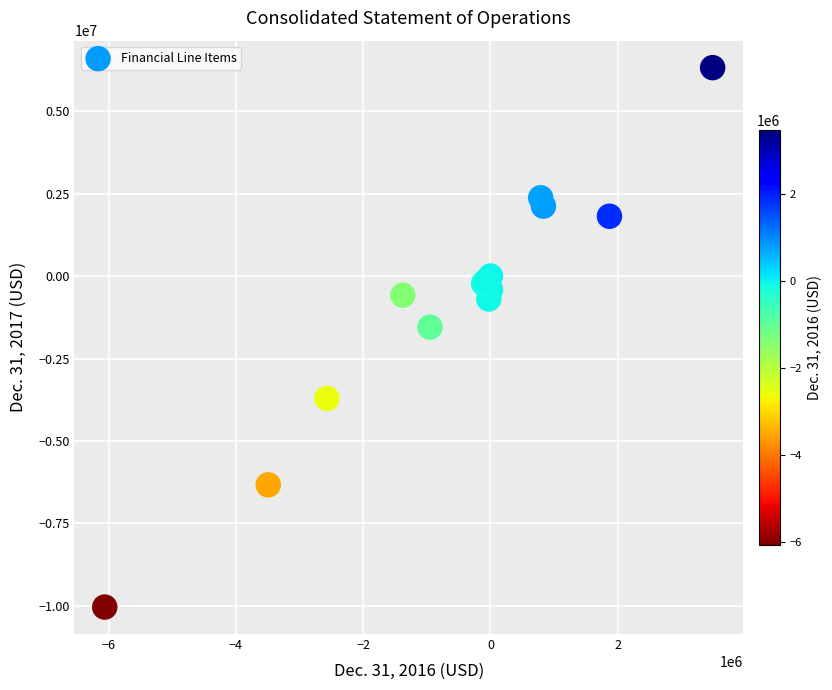

What Y value in the scatter plot is closest to -1854094?

-1544405